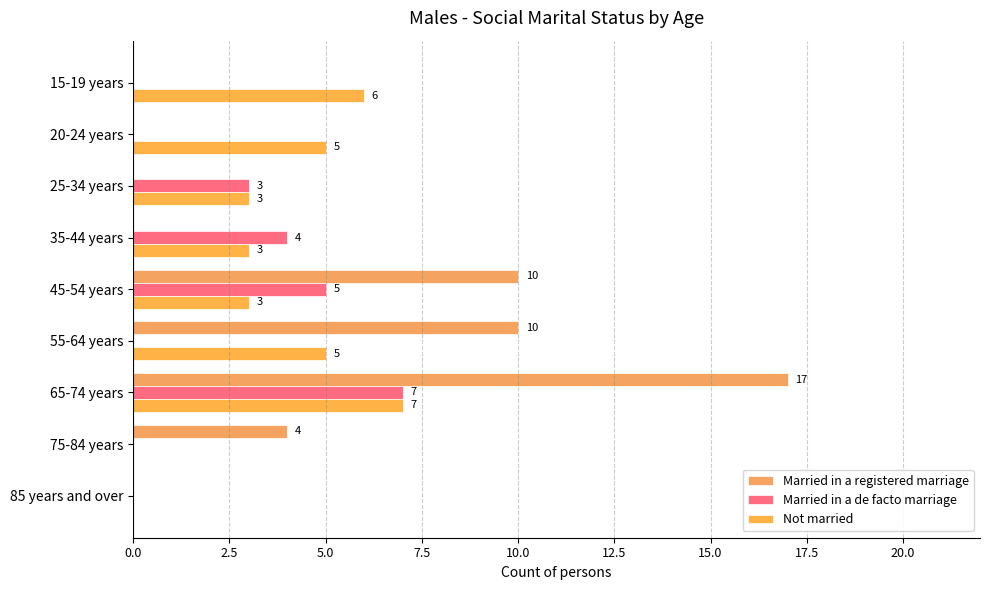

At how many categories does at least one series exceed 16?

1